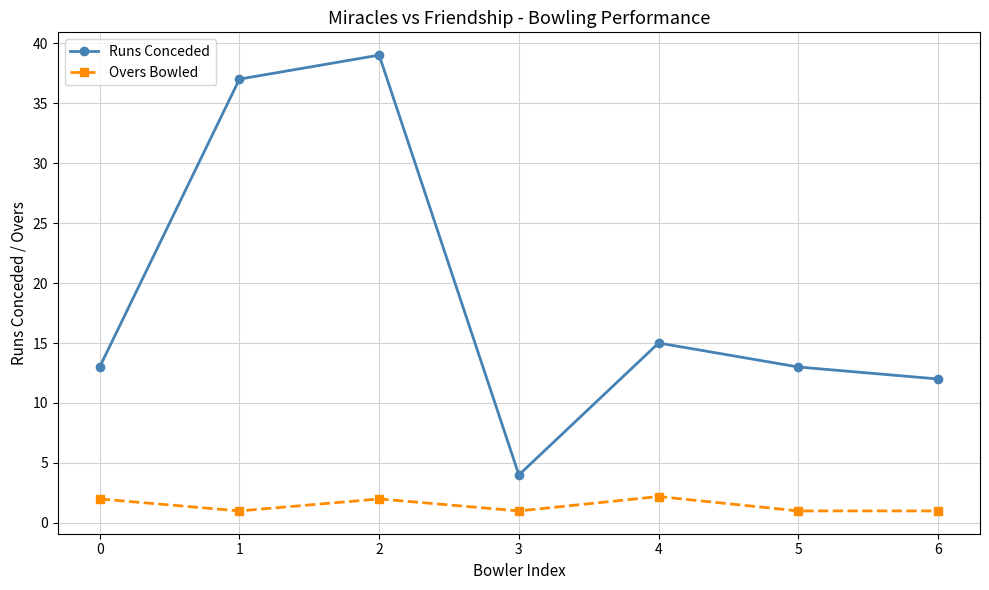

List the series in order of their overall mean, highest first.

Runs Conceded, Overs Bowled